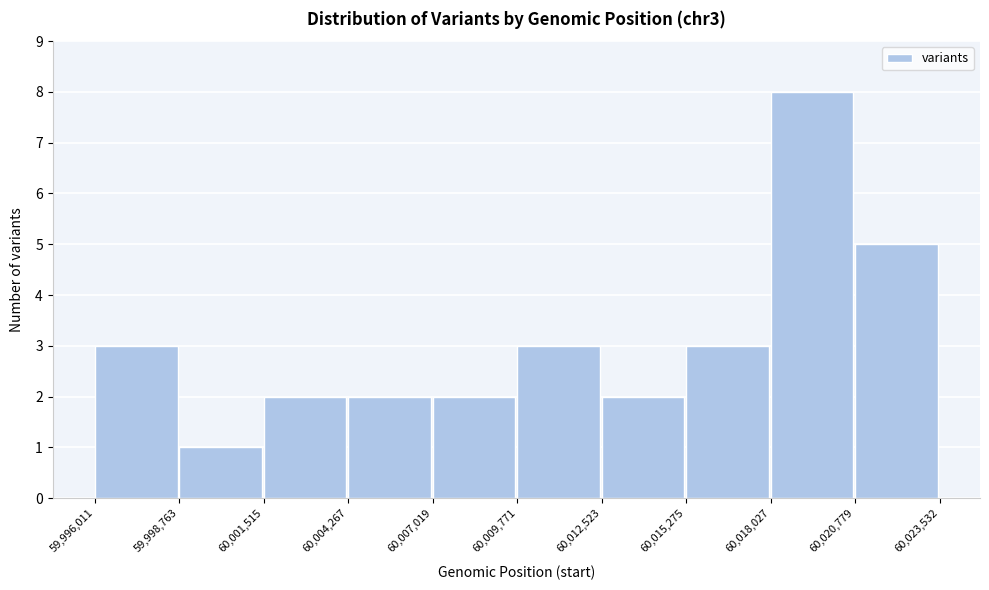

How tall is the bar that spans 60,012,523 to 60,015,275 on the x-axis? The values are not printed on the chart, so give them approximately, as read against the axis.

2